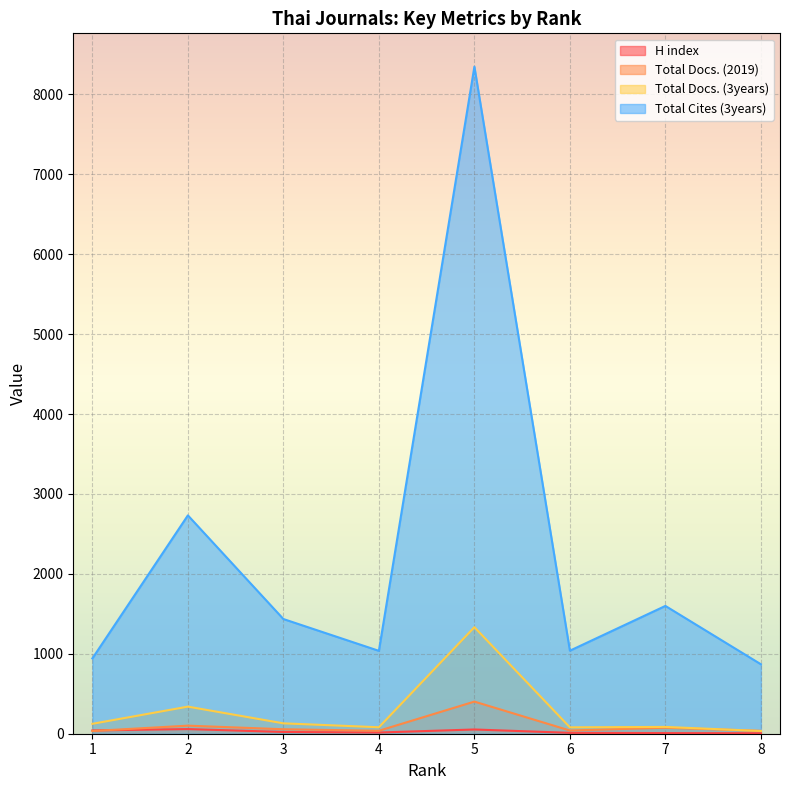

Count the number of data series in this chart.

4